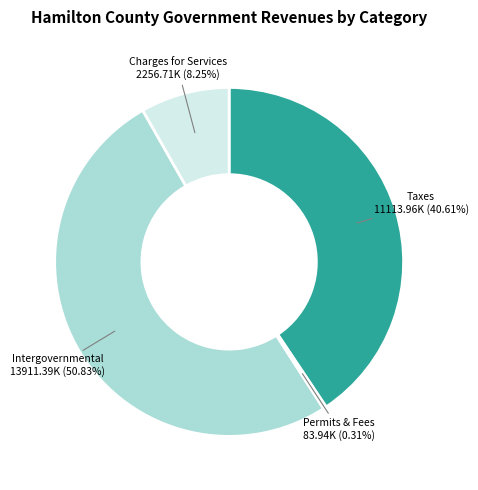

Is there any slice that represents more than half of the pie?

Yes